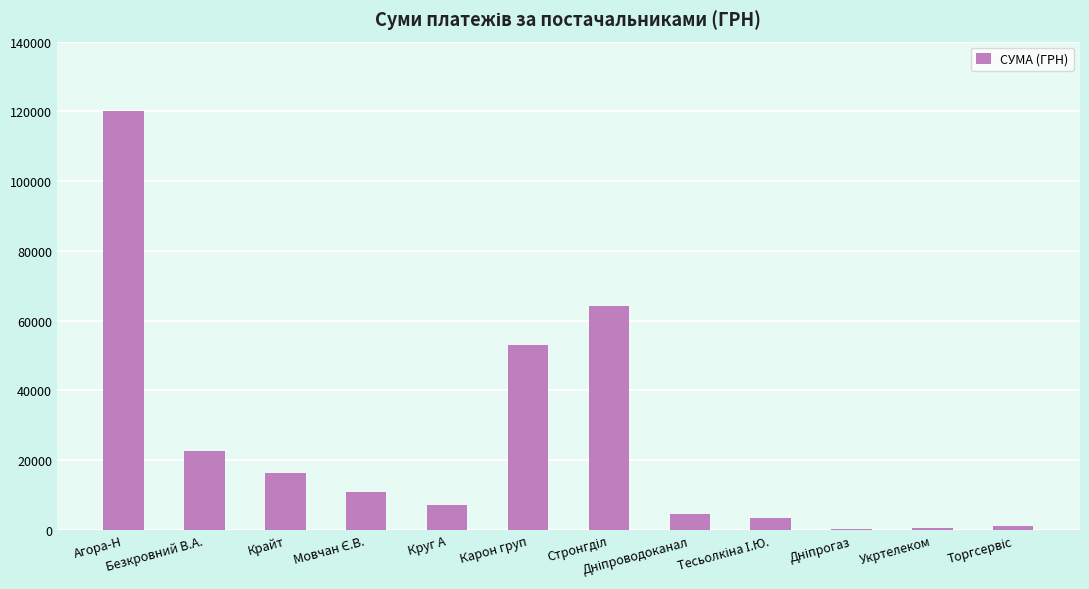

Between Карон груп and Безкровний В.А., which is larger?

Карон груп